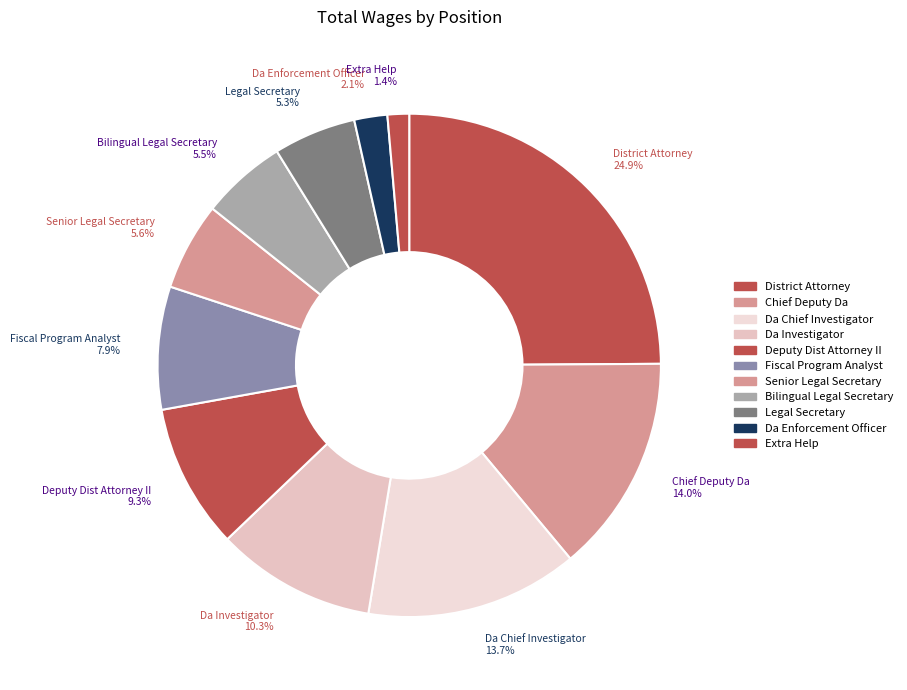

Which slice is the smallest?

Extra Help